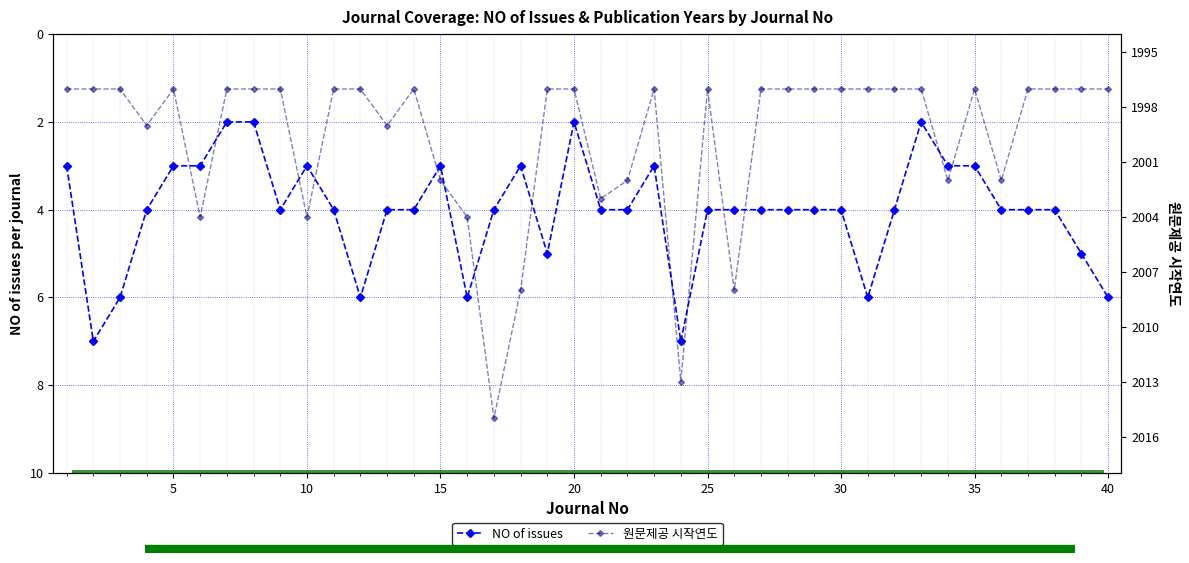

What is the difference between the maximum and minimum values in the 원문제공 시작연도 series?

18